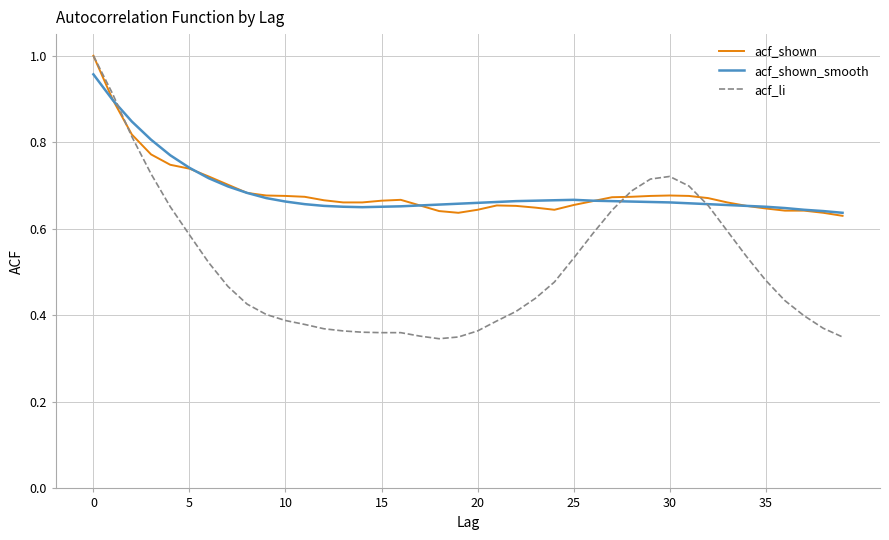

What are all the series names shown in the legend?

acf_shown, acf_shown_smooth, acf_li